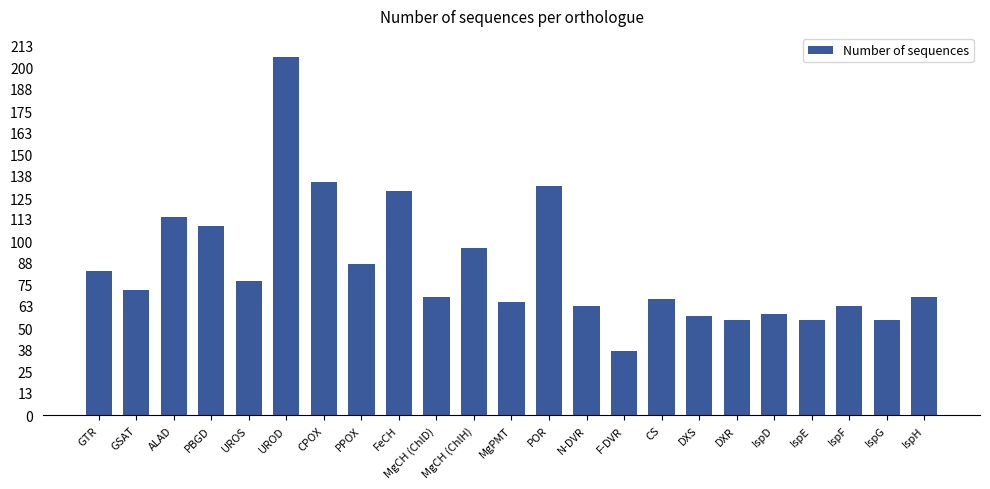

Are the bars horizontal?

No